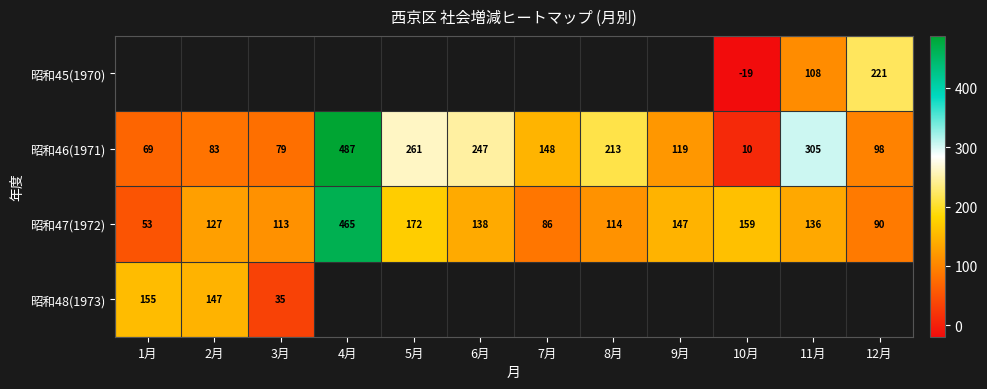

Which category has the highest value in the 昭和47(1972) series?

4月